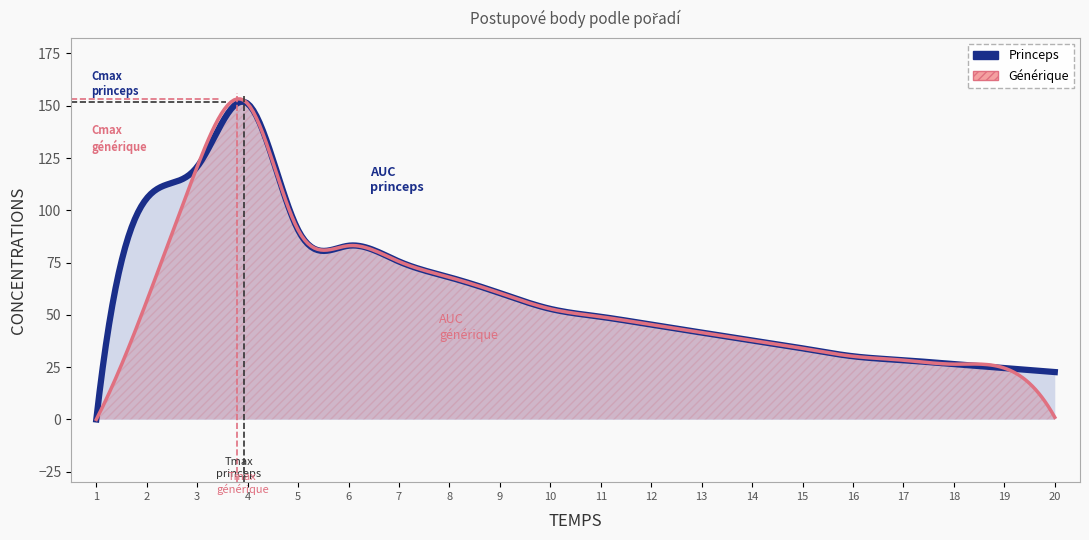

Where is Princeps nearest to the value 75?

7